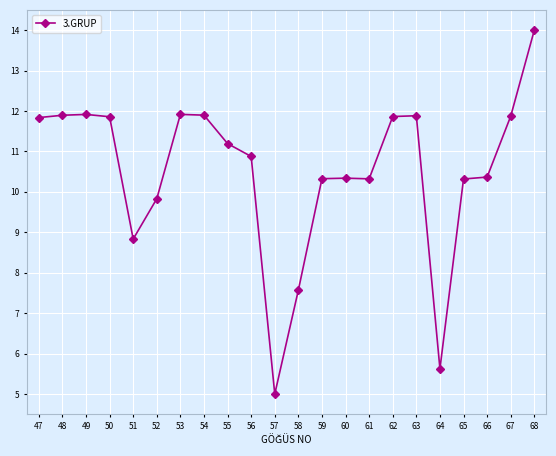

Which category has the lowest value across all series?

57